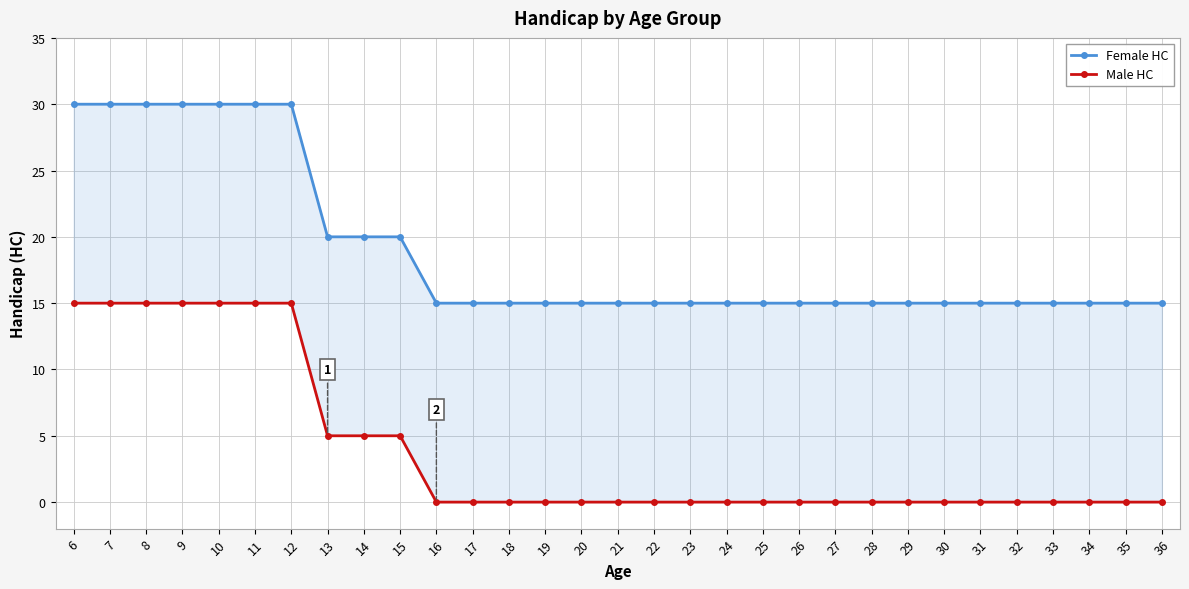

Which series changed the most between 15 and 26?

Female HC